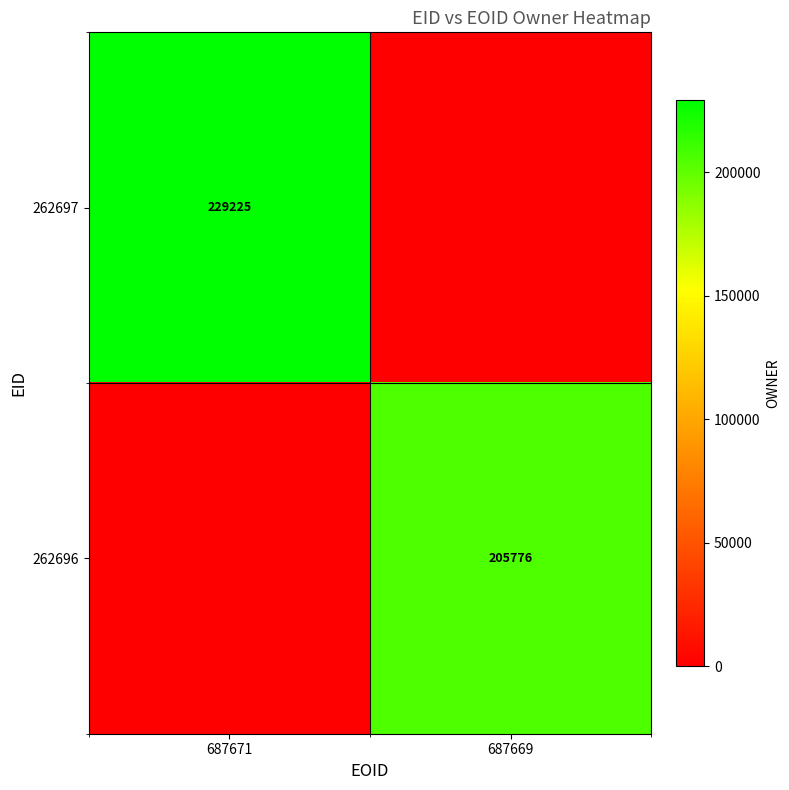

The value of 262696 at 687669 is 205776. True or false?

True